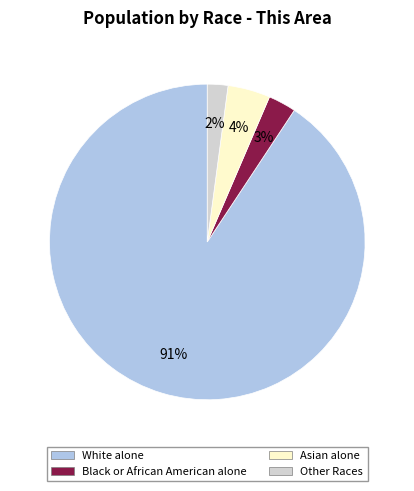

Count the number of slices in the pie.

4